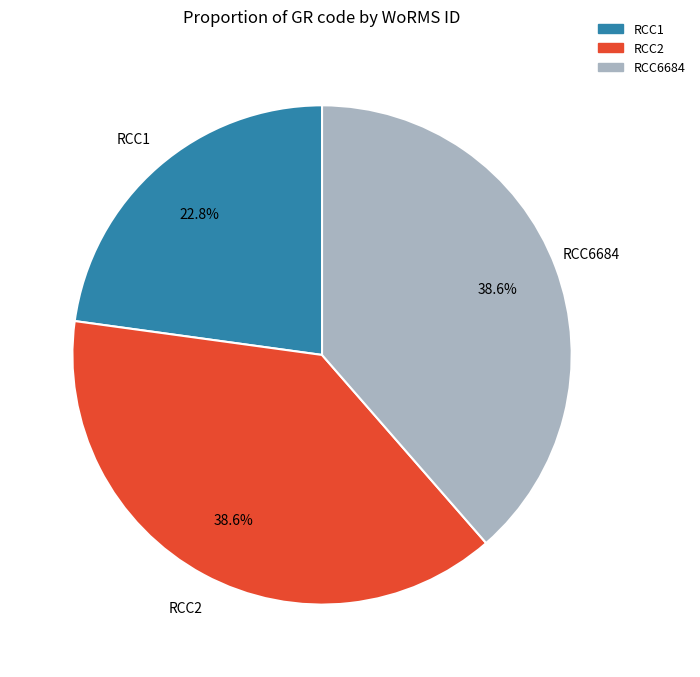

To the nearest percent, what is the difference between the largest and smallest slice percentages?

16%